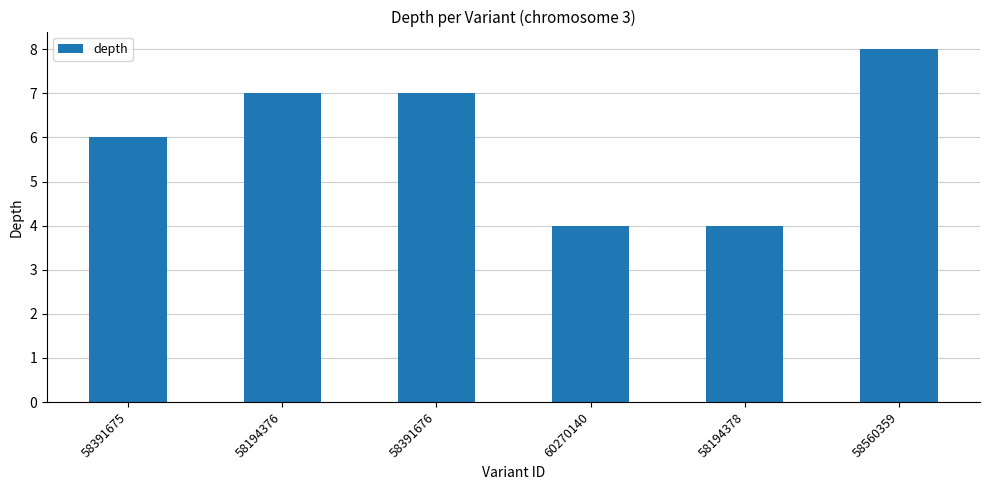

Approximately how many times larger is the value at 58391675 compared to 58194378?

1.5